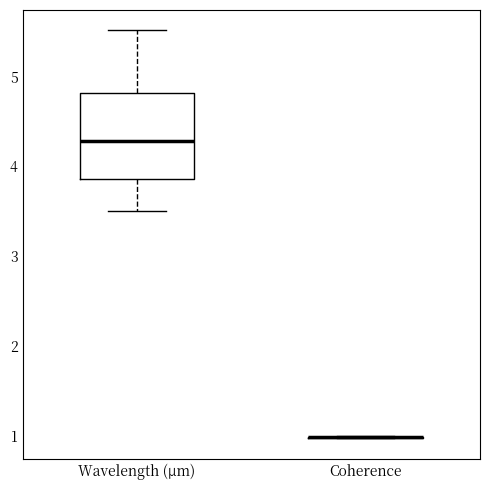

Reading left to right, read every box against the y-axis: the position of its median line, the range the box covers, and the ends of its whiskers. The values are not printed on the chart, so give them approximately, as read against the axis.

Wavelength (µm): median 4.3, box 3.9 to 4.8, whiskers 3.5 to 5.5
Coherence: box collapsed to a line at 1.0, whiskers 1.0 to 1.0